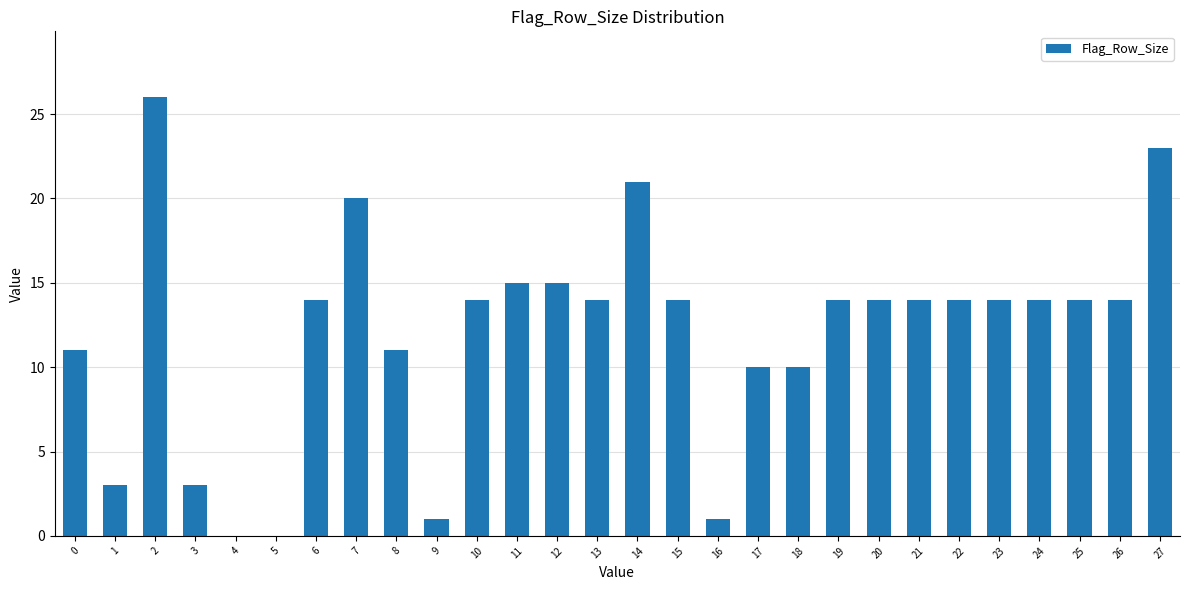

Reading left to right, what are all the values shown in this chart?

0=11	1=3	2=26	3=3	4=0	5=0	6=14	7=20	8=11	9=1	10=14	11=15	12=15	13=14	14=21	15=14	16=1	17=10	18=10	19=14	20=14	21=14	22=14	23=14	24=14	25=14	26=14	27=23